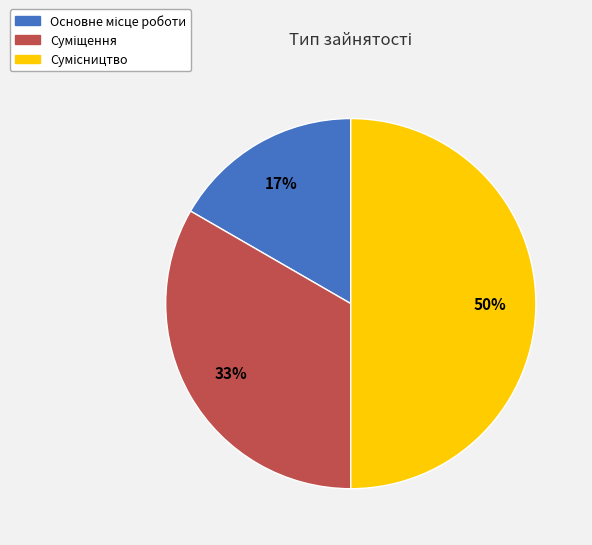

To the nearest percent, what is the average slice percentage?

33%